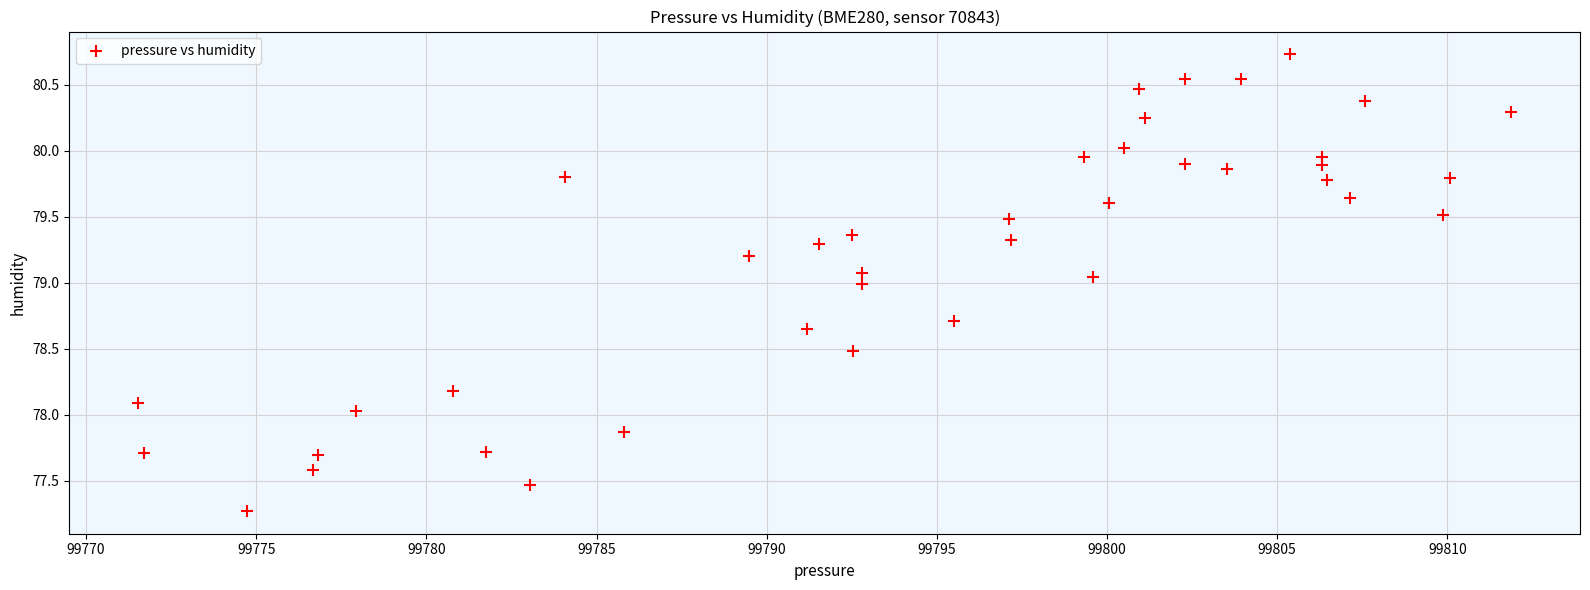

What is the range of X values (max minus min)?

40.4